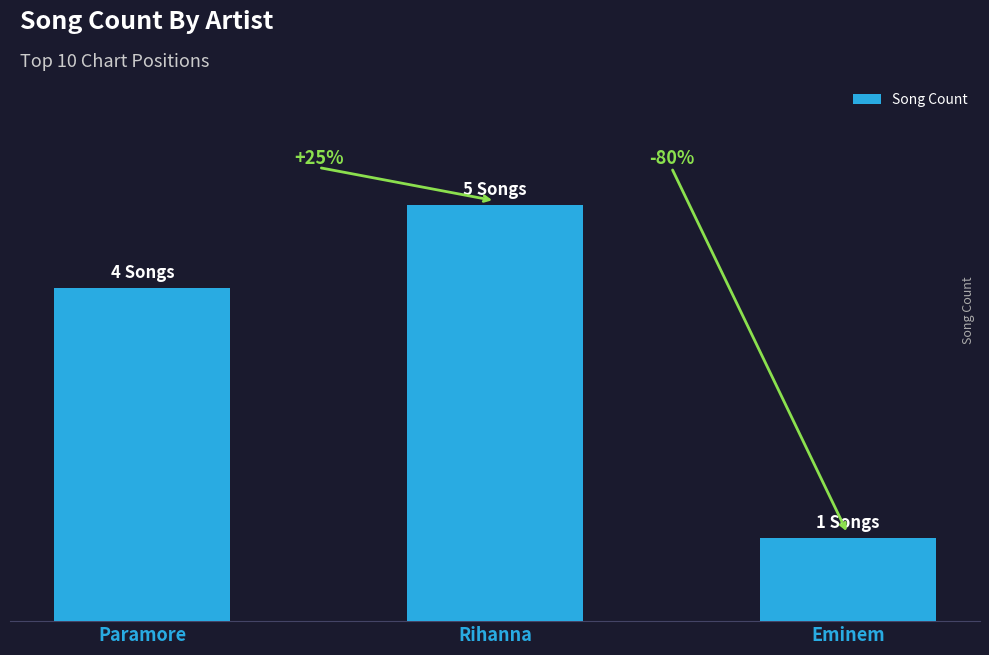

Are the bars horizontal?

No